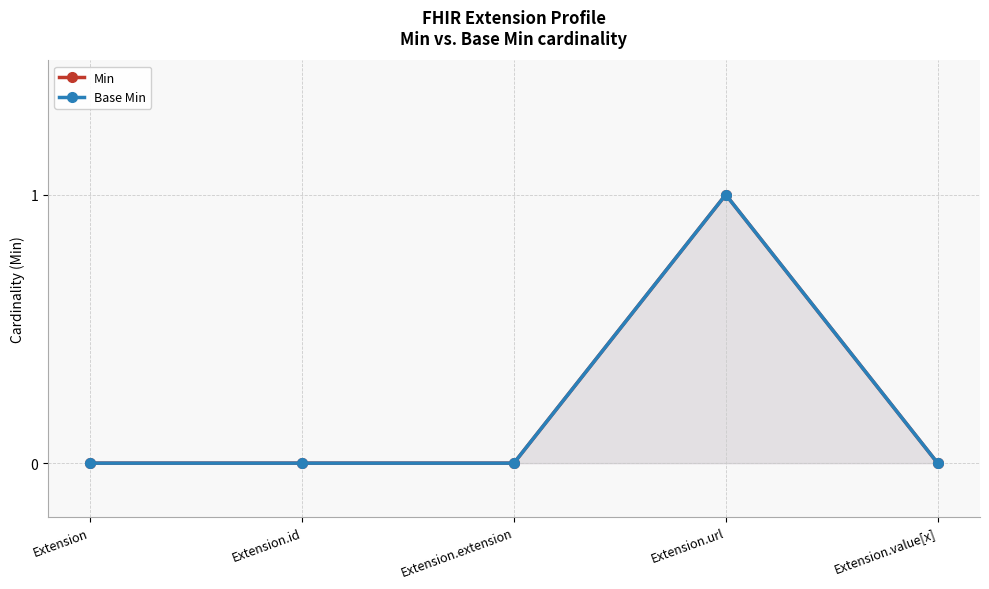

True or false: Min and Base Min cross at least once.

False